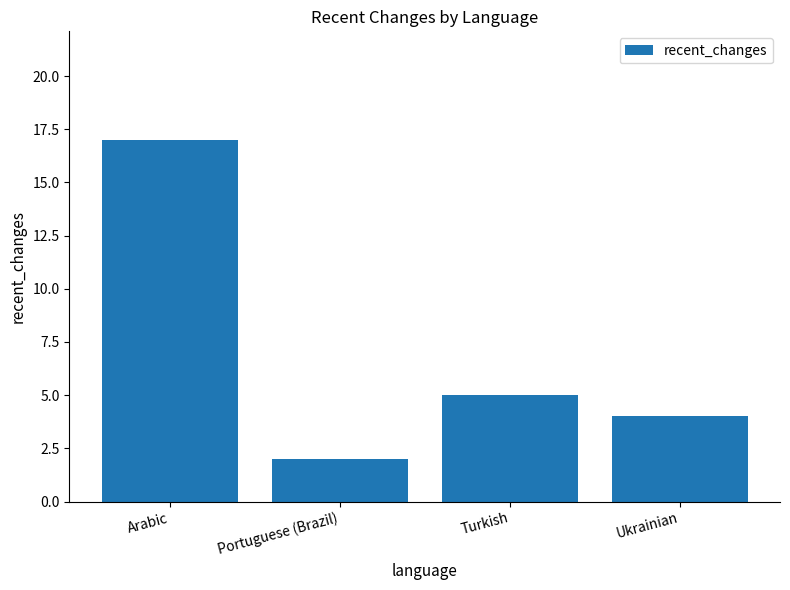

List the labels in order of value, smallest first.

Portuguese (Brazil), Ukrainian, Turkish, Arabic